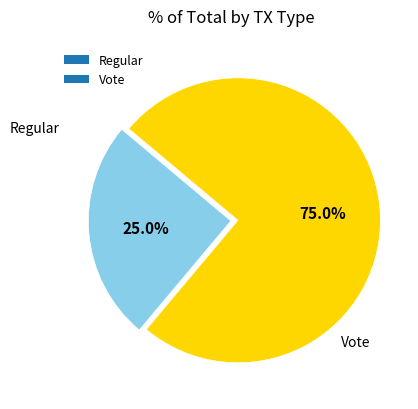

Do Regular and Vote together represent more than half of the pie?

Yes